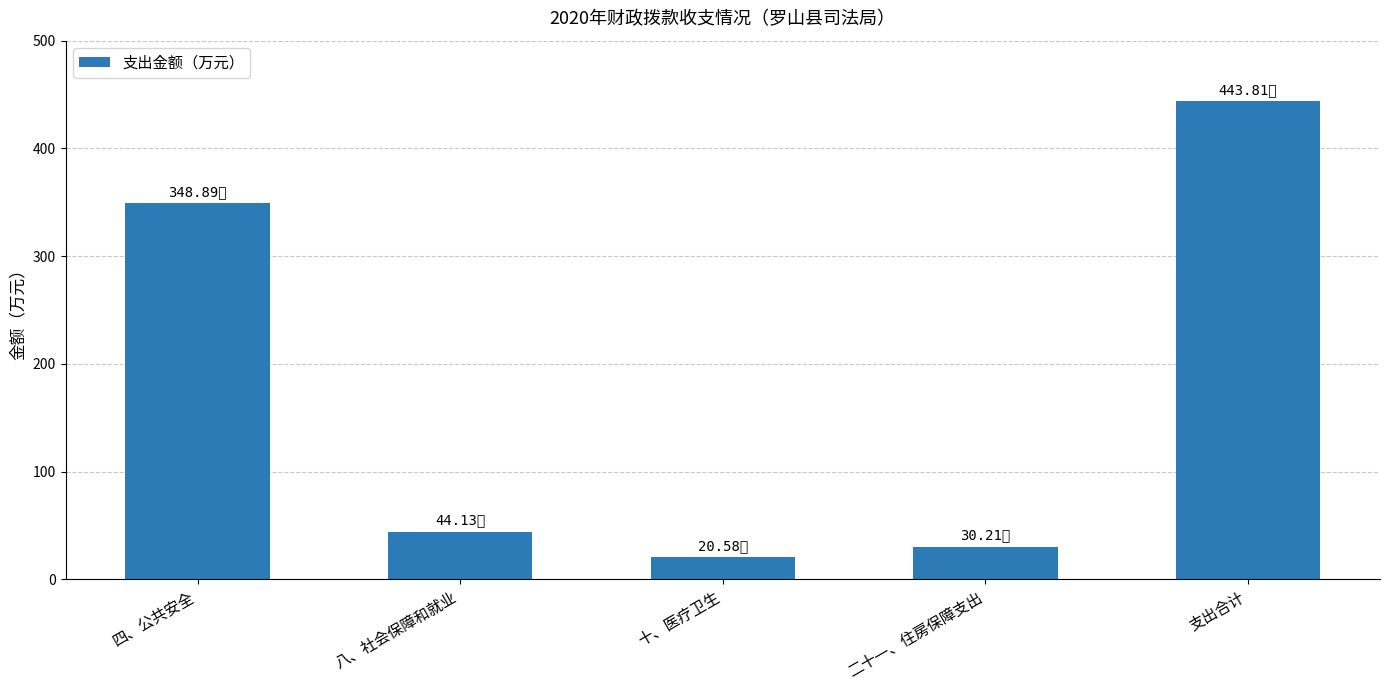

Reading left to right, what are all the values shown in this chart?

四、公共安全=348.9	八、社会保障和就业=44.1	十、医疗卫生=20.6	二十一、住房保障支出=30.2	支出合计=443.8